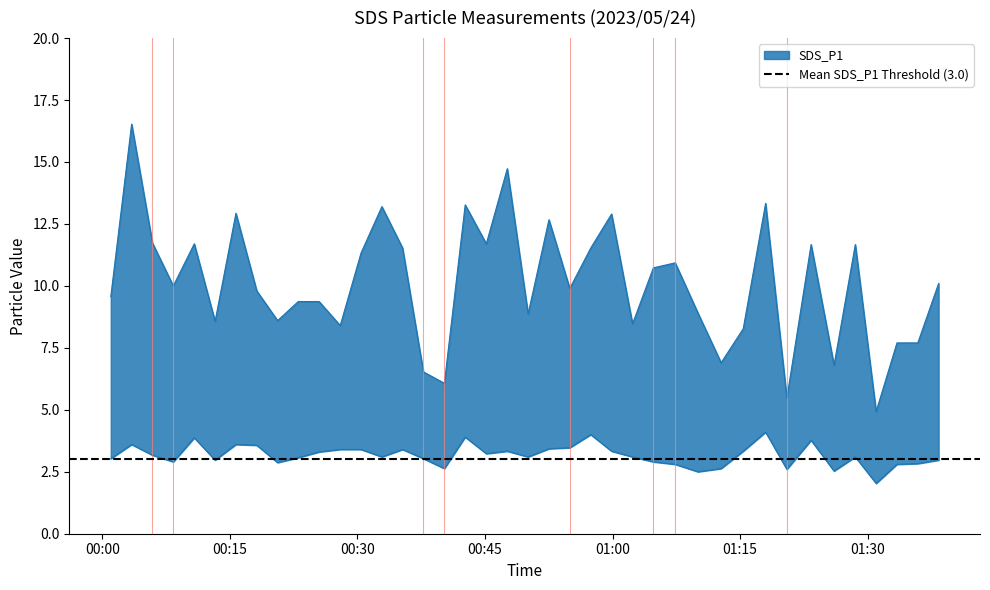

At how many categories does at least one series exceed 3?

40